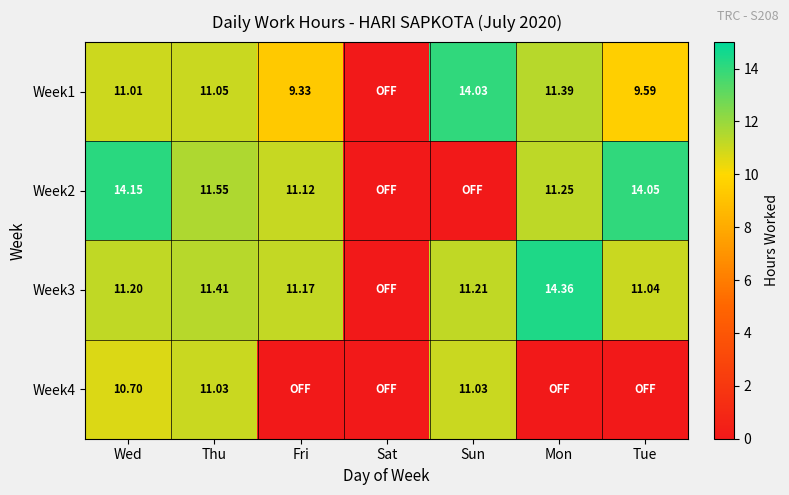

Is the value of Week2 at Wed greater than the value of Week4 at Wed?

Yes